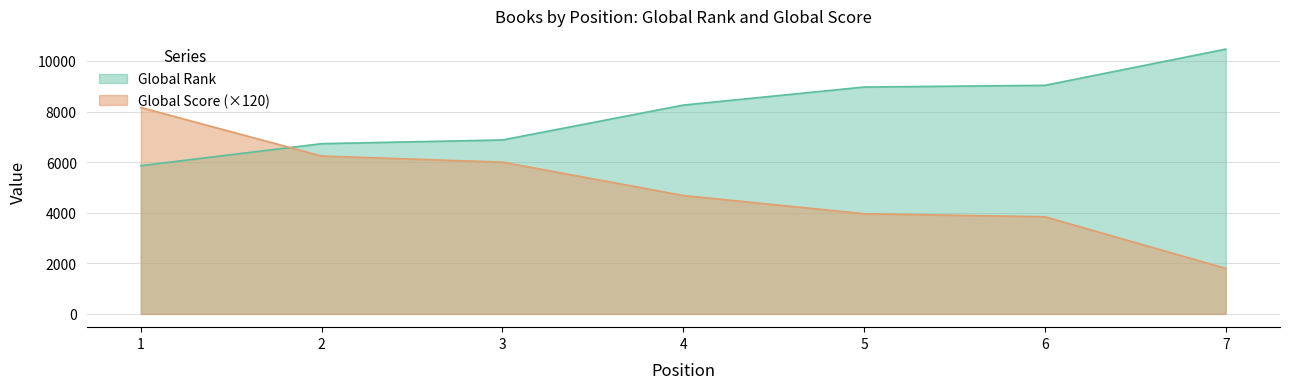

True or false: Global Rank has a value of 8254 at 4.

True